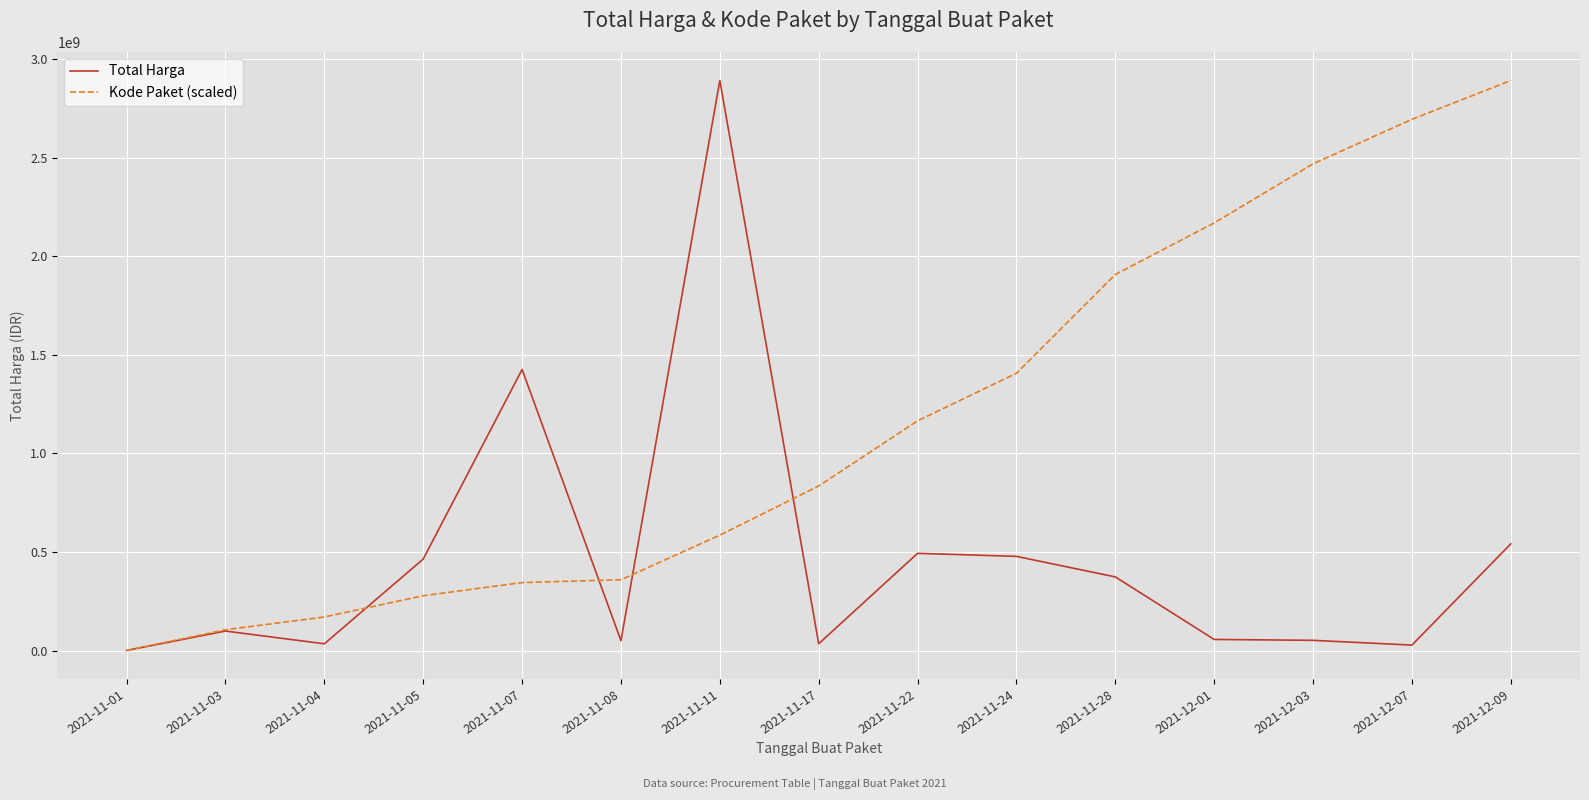

At which label does Total Harga reach its minimum?

2021-11-01